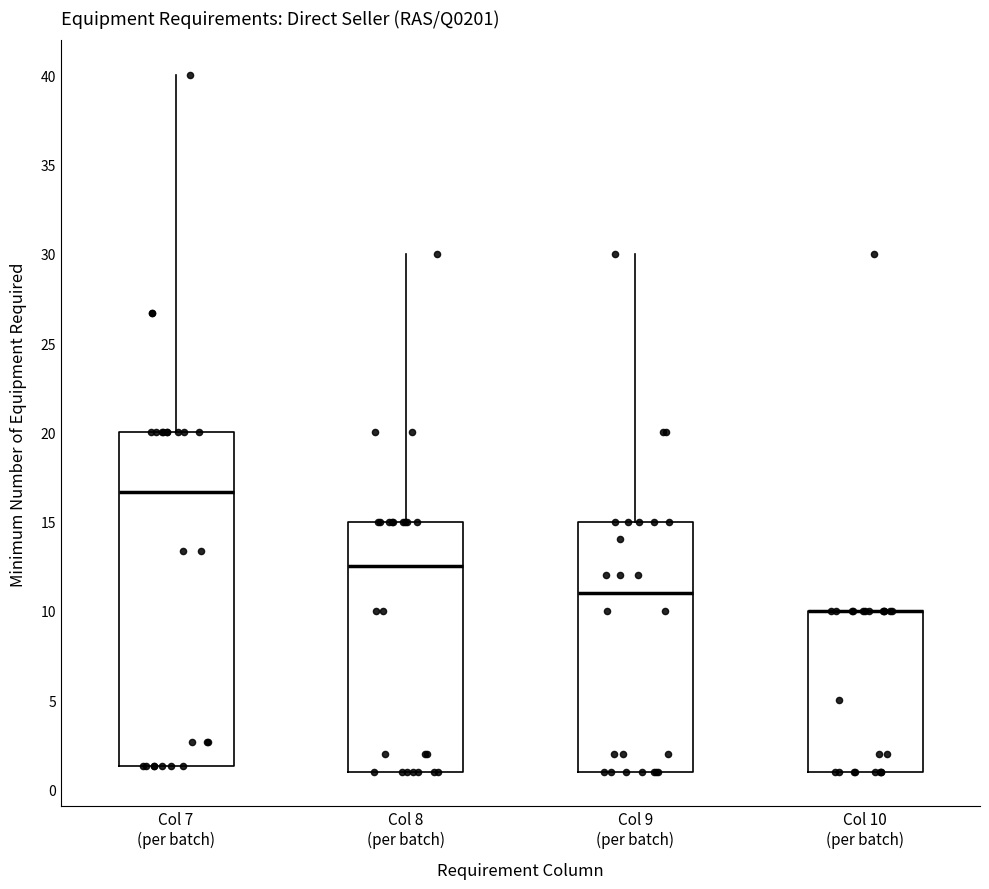

Where does the upper whisker of the box for Col 9 (per batch) end on the y-axis? The values are not printed on the chart, so give them approximately, as read against the axis.

30.0